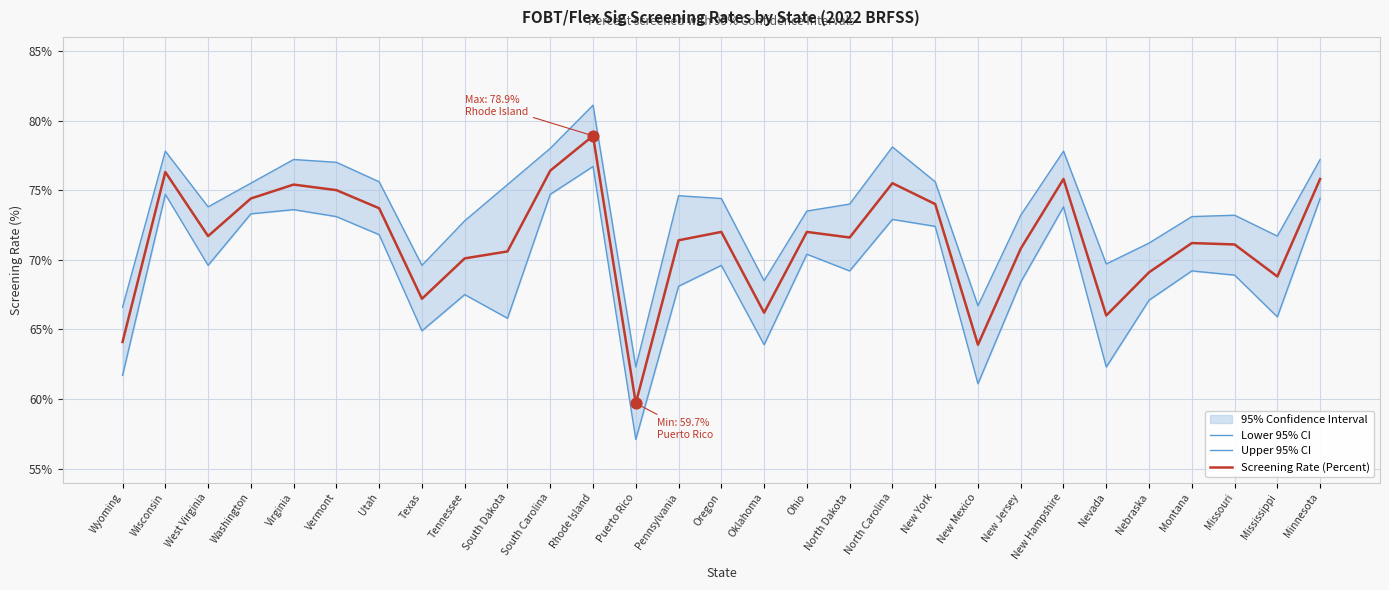

At which category is the sum across all series the highest?

Rhode Island